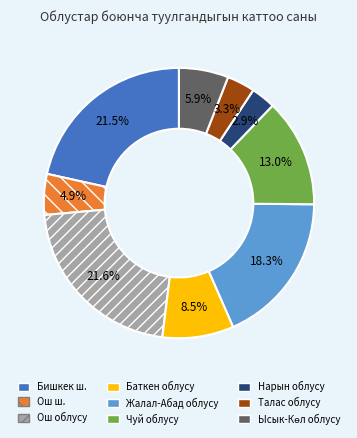

Is Бишкек ш. the majority of the pie?

No